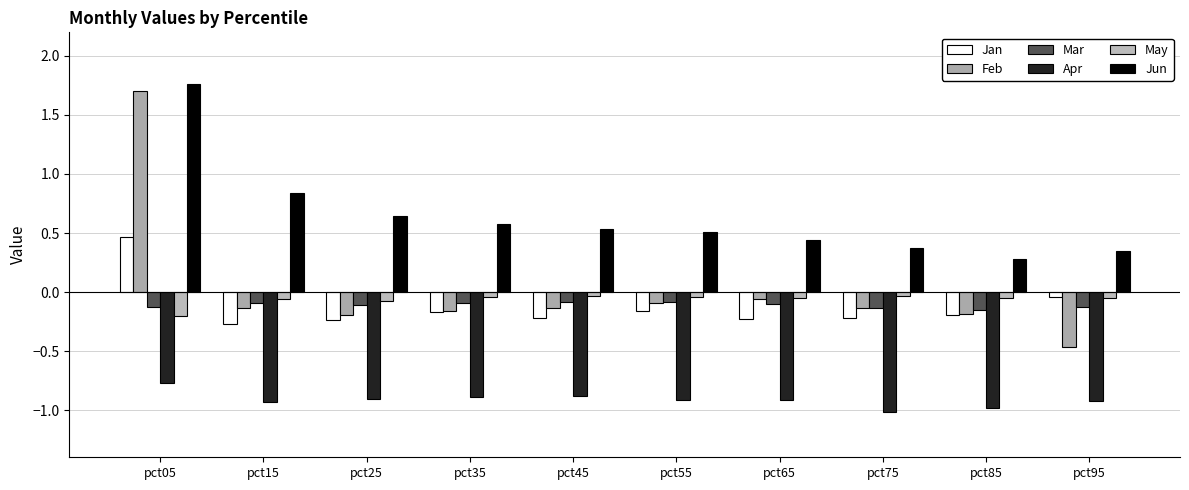

What is the sum of the Mar values at pct05 and pct15?

-0.2